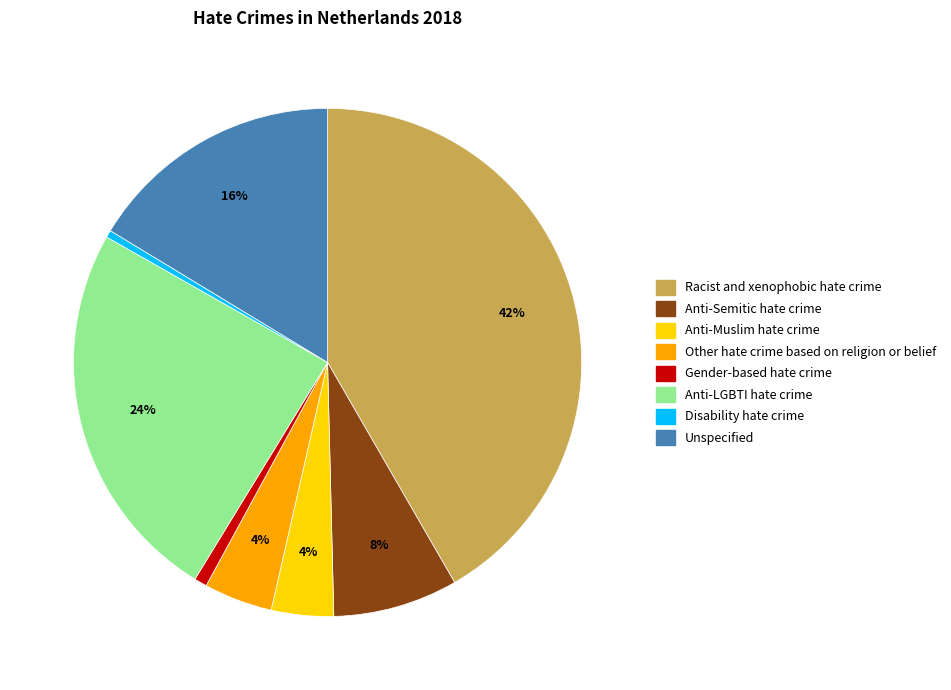

Between Gender-based hate crime and Other hate crime based on religion or belief, which is larger?

Other hate crime based on religion or belief